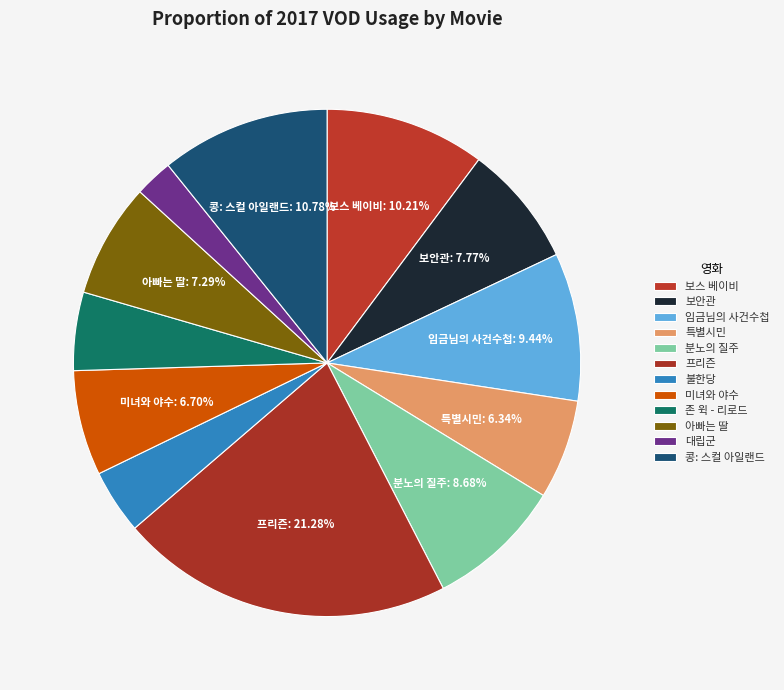

Do 아빠는 딸 and 임금님의 사건수첩 together represent more than half of the pie?

No